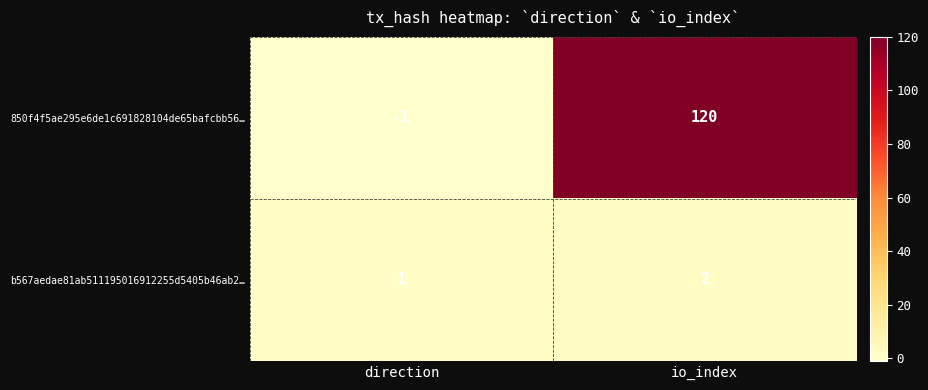

Which label corresponds to the smallest value in the chart?

direction